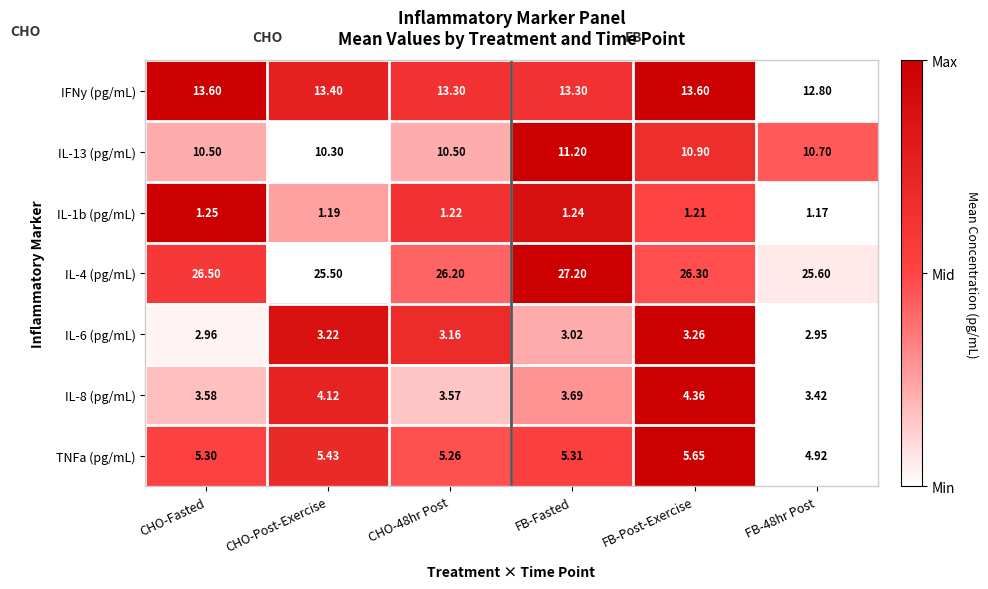

Is the value of TNFa (pg/mL) at CHO-48hr Post greater than the value of IL-13 (pg/mL) at FB-Fasted?

No